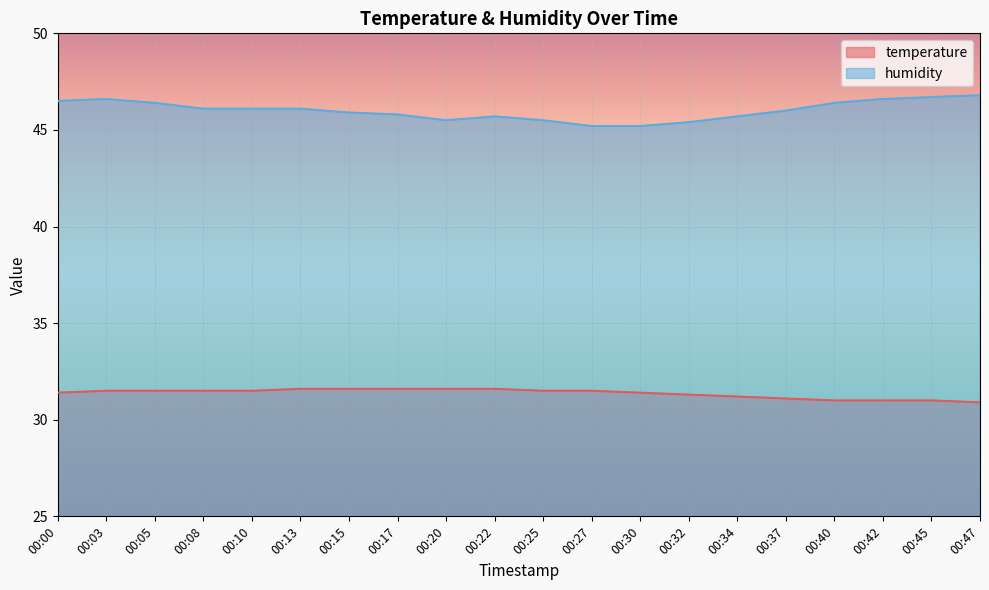

How many lines are shown in the chart?

2